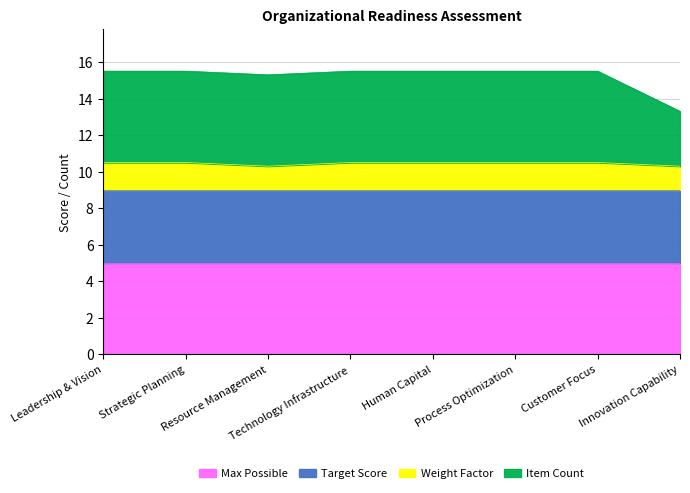

At which label is Weight Factor closest to 10?

Resource Management